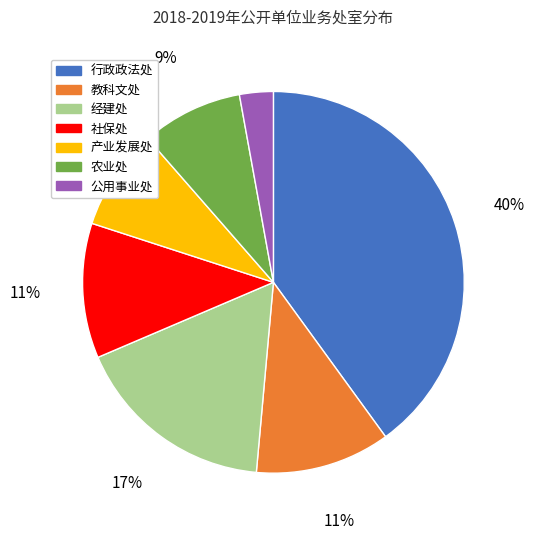

Combined, do 农业处 and 行政政法处 account for over 50%?

No